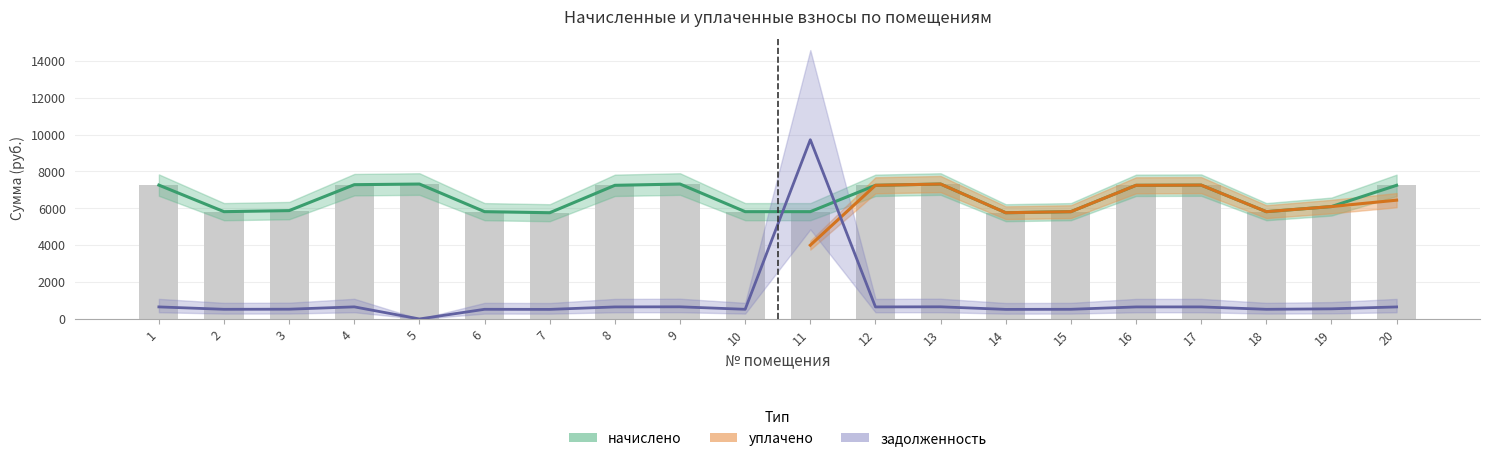

Which series has the largest range (max minus min)?

задолженность